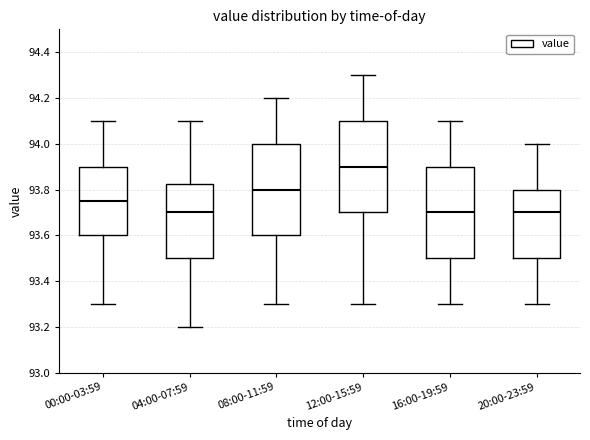

Reading left to right, transcribe this box plot: for each box, give where its median line is, the range the box spans, and where its two whiskers end, as read against the y-axis. The values are not printed on the chart, so give them approximately, as read against the axis.

00:00-03:59: median 93.76, box 93.60 to 93.90, whiskers 93.30 to 94.10
04:00-07:59: median 93.70, box 93.50 to 93.82, whiskers 93.20 to 94.10
08:00-11:59: median 93.80, box 93.60 to 94.00, whiskers 93.30 to 94.20
12:00-15:59: median 93.90, box 93.70 to 94.10, whiskers 93.30 to 94.30
16:00-19:59: median 93.70, box 93.50 to 93.90, whiskers 93.30 to 94.10
20:00-23:59: median 93.70, box 93.50 to 93.80, whiskers 93.30 to 94.00